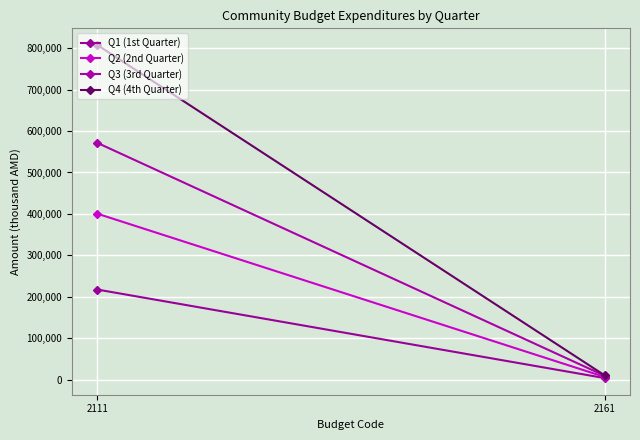

Which series changed the most between 2111 and 2161?

Q4 (4th Quarter)